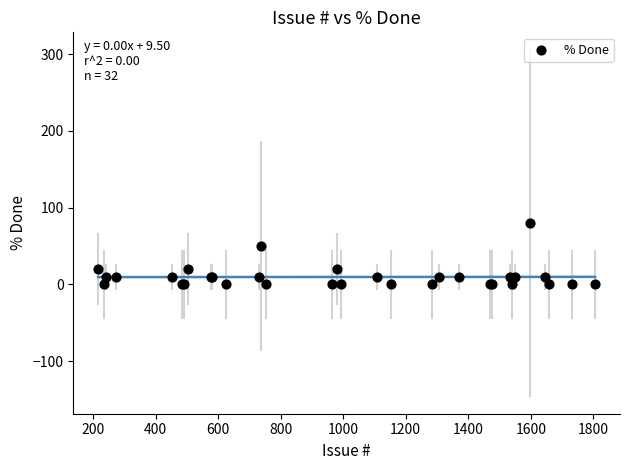

What Y value in the scatter plot is closest to 40?

50